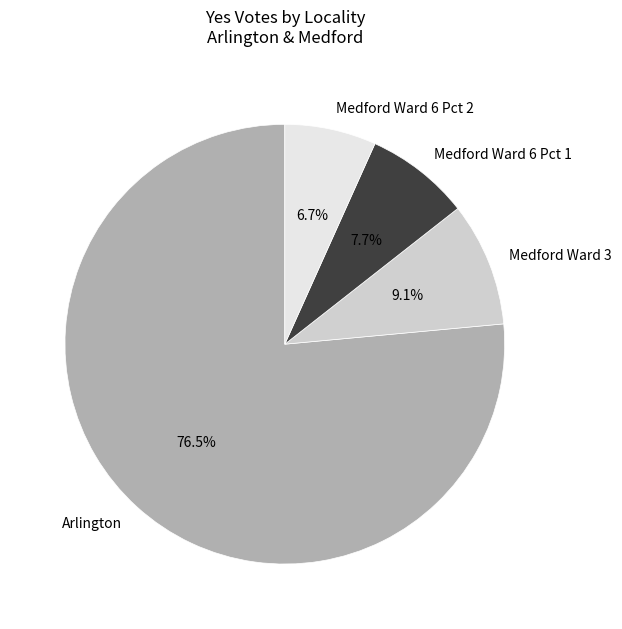

Does Arlington account for over 50% of the chart?

Yes